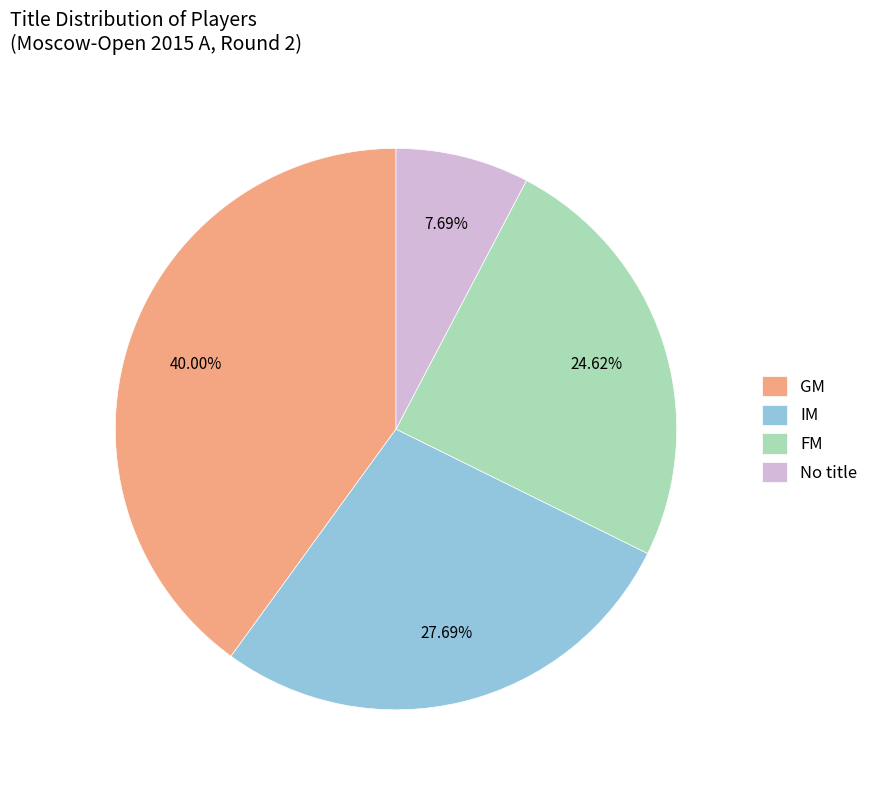

How many segments does this pie chart have?

4